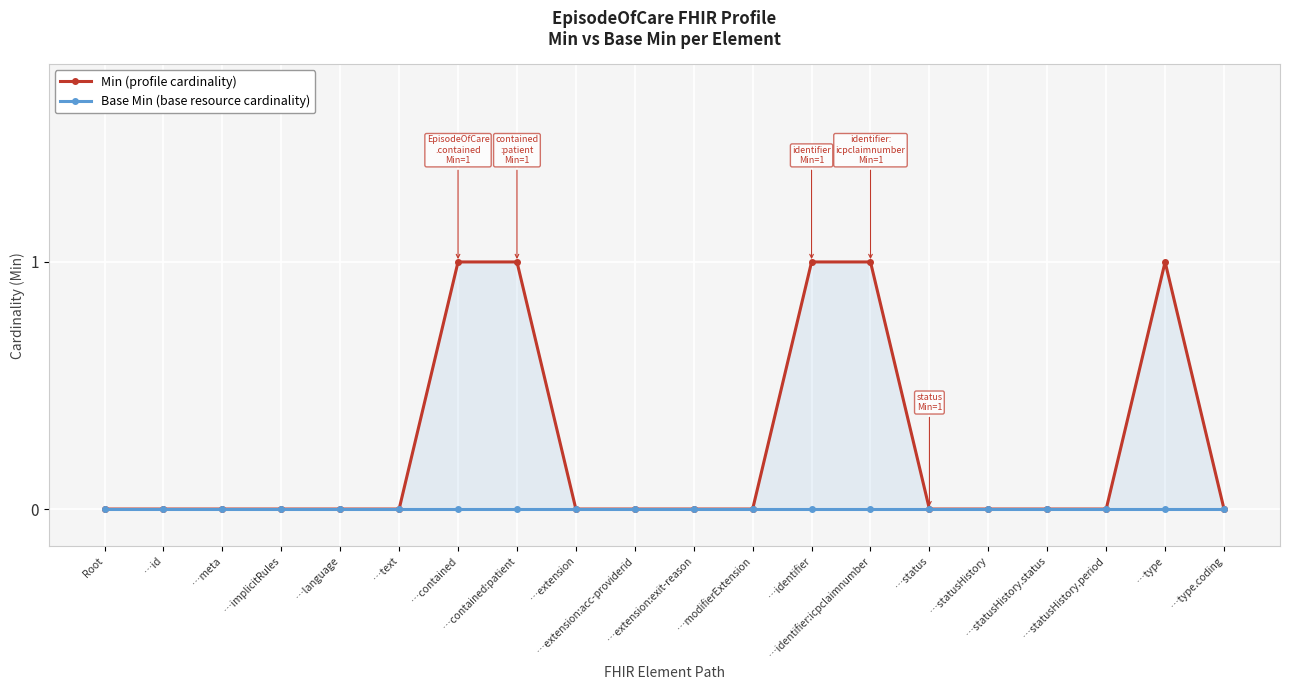

Reading right to left, what are all the values shown in this chart?

Min (profile cardinality): …type.coding=0	…type=1	…statusHistory.period=0	…statusHistory.status=0	…statusHistory=0	…status=0	…identifier:icpclaimnumber=1	…identifier=1	…modifierExtension=0	…extension:exit-reason=0	…extension:acc-providerid=0	…extension=0	…contained:patient=1	…contained=1	…text=0	…language=0	…implicitRules=0	…meta=0	…id=0	Root=0
Base Min (base resource cardinality): …type.coding=0	…type=0	…statusHistory.period=0	…statusHistory.status=0	…statusHistory=0	…status=0	…identifier:icpclaimnumber=0	…identifier=0	…modifierExtension=0	…extension:exit-reason=0	…extension:acc-providerid=0	…extension=0	…contained:patient=0	…contained=0	…text=0	…language=0	…implicitRules=0	…meta=0	…id=0	Root=0